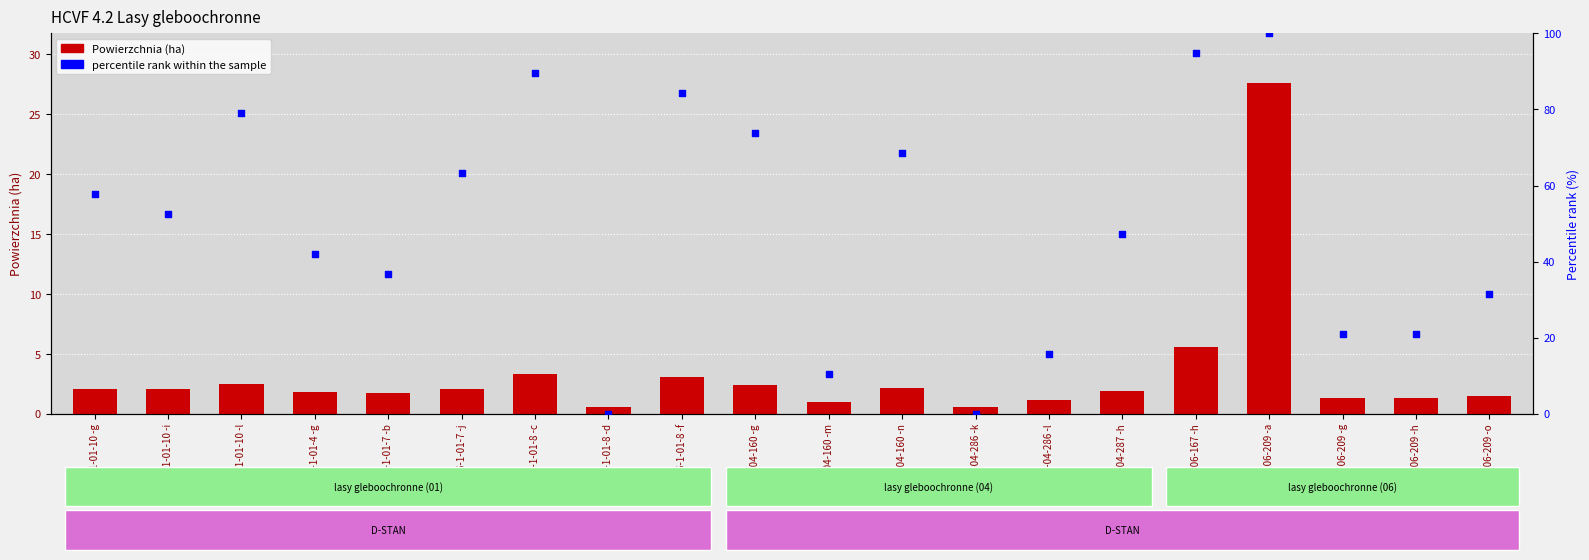

Which series contains the highest Y value?

percentile rank within the sample